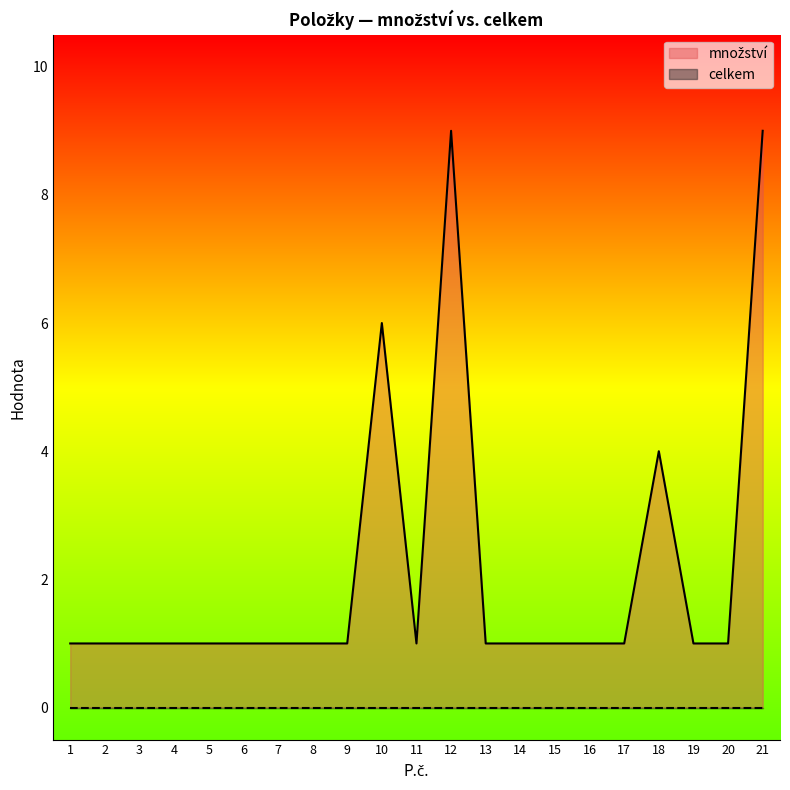

How many lines are shown in the chart?

2